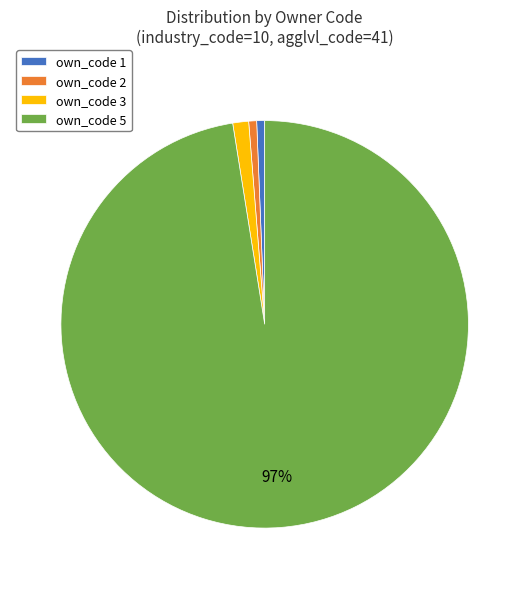

Between own_code 5 and own_code 2, which is larger?

own_code 5